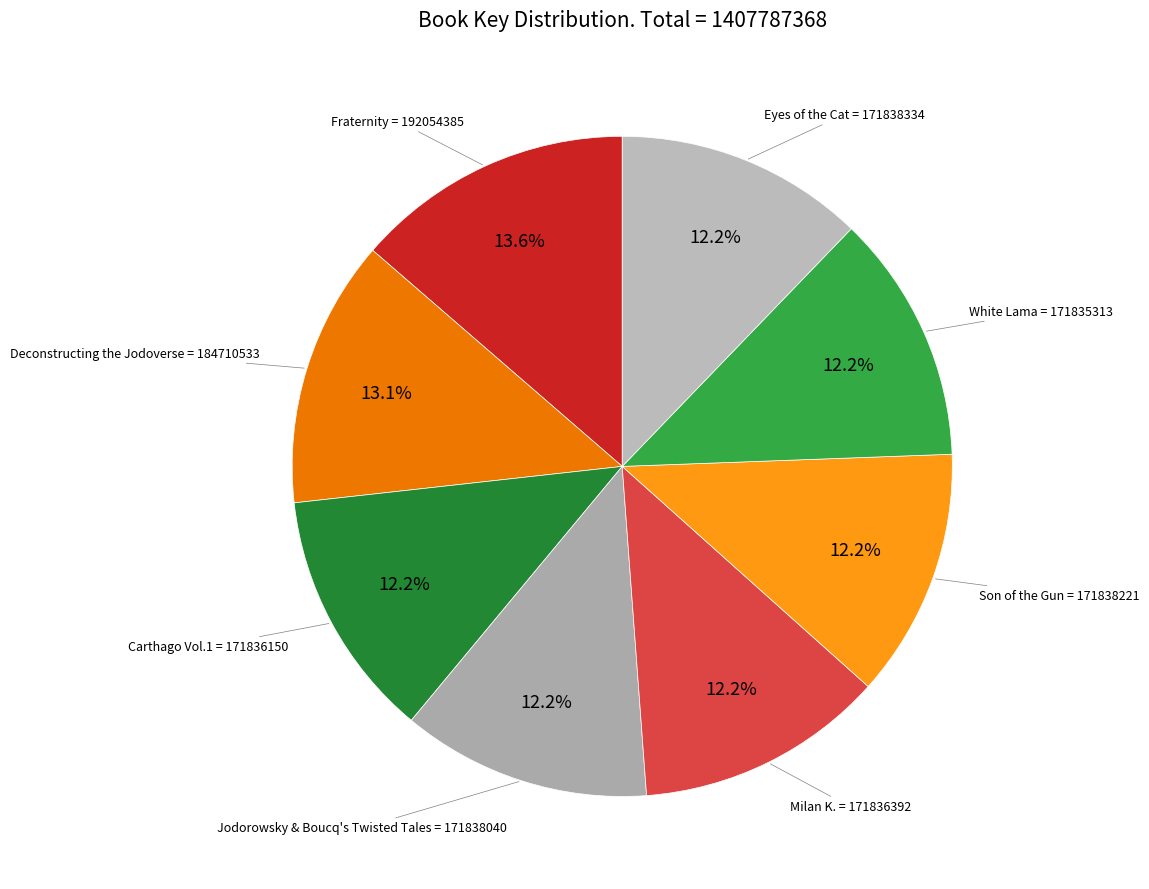

What is the ratio of the value at Carthago Vol.1 to the value at Deconstructing the Jodoverse?

0.9